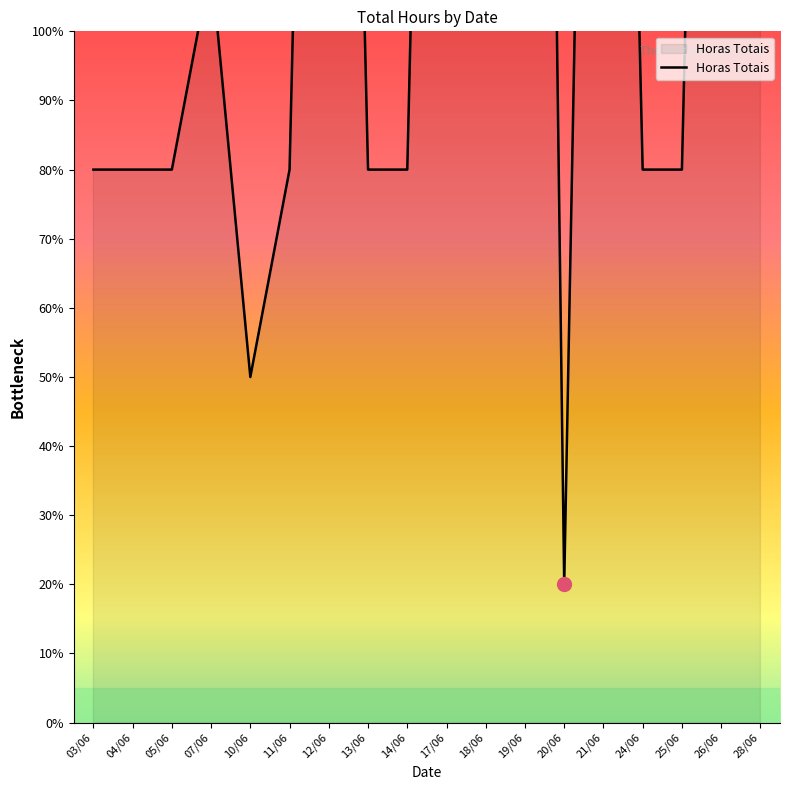

At which category does the chart reach its peak across all series?

19/06